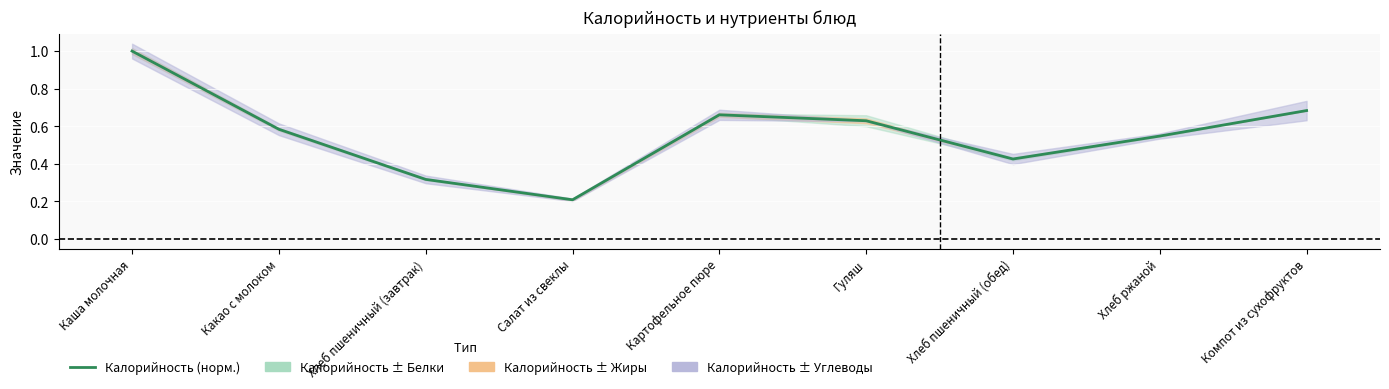

What is the label of the 2nd point from the left?

Какао с молоком